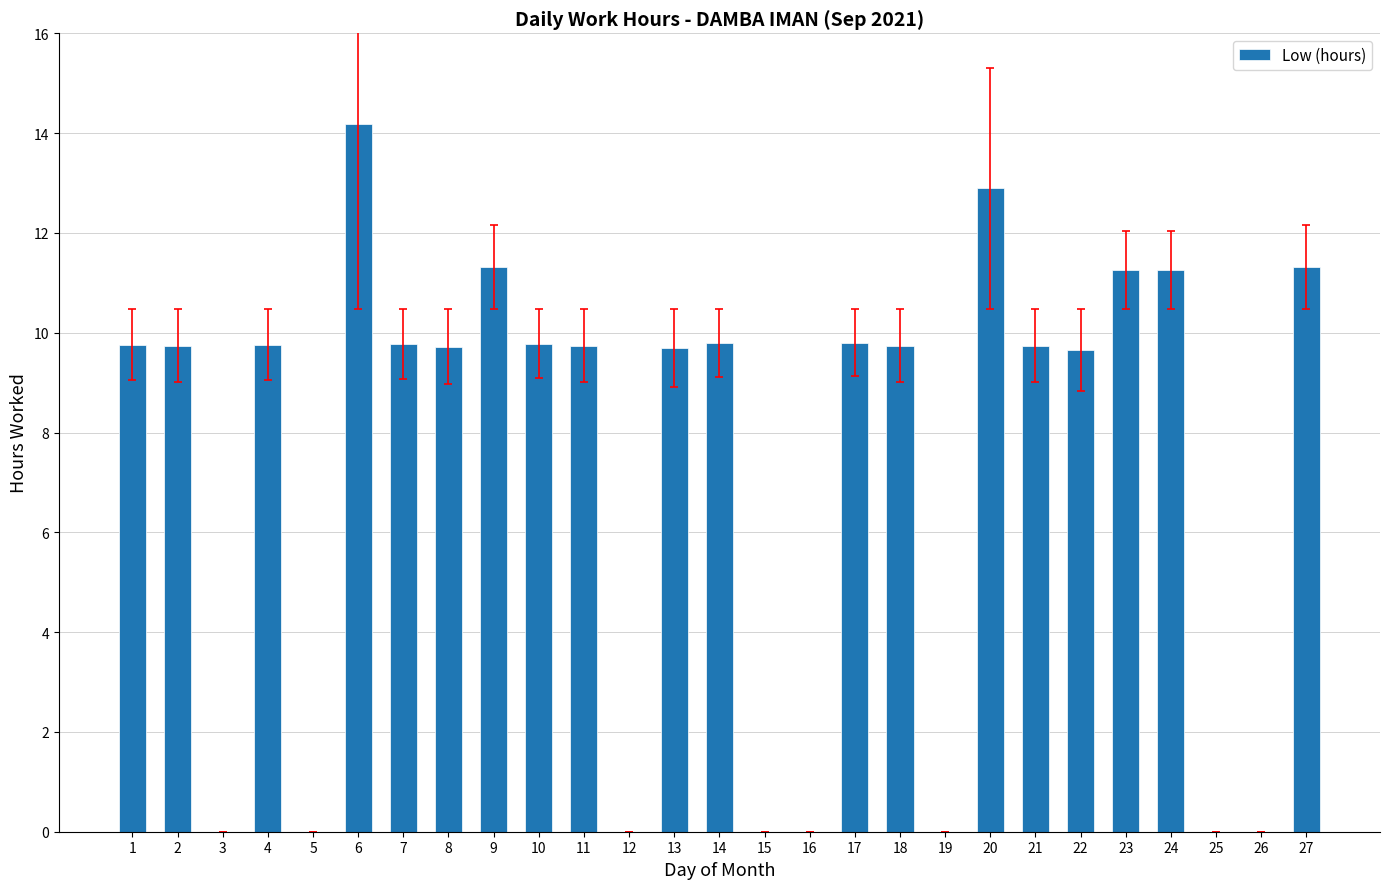

Are the bars grouped side by side (vs. stacked)?

No